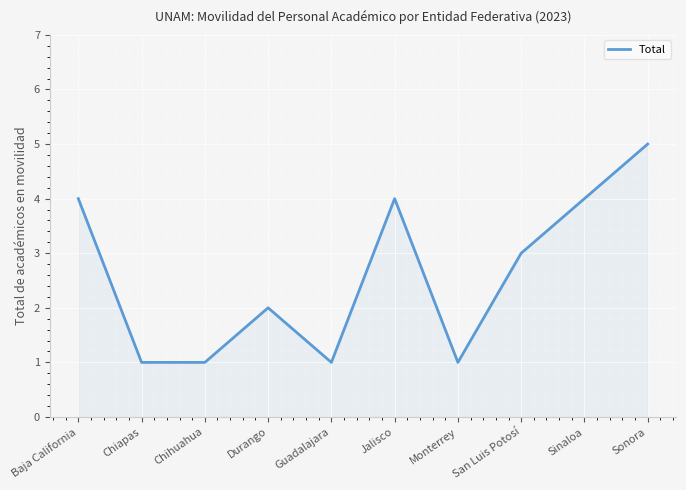

Reading right to left, what are all the values shown in this chart?

Sonora=5	Sinaloa=4	San Luis Potosí=3	Monterrey=1	Jalisco=4	Guadalajara=1	Durango=2	Chihuahua=1	Chiapas=1	Baja California=4